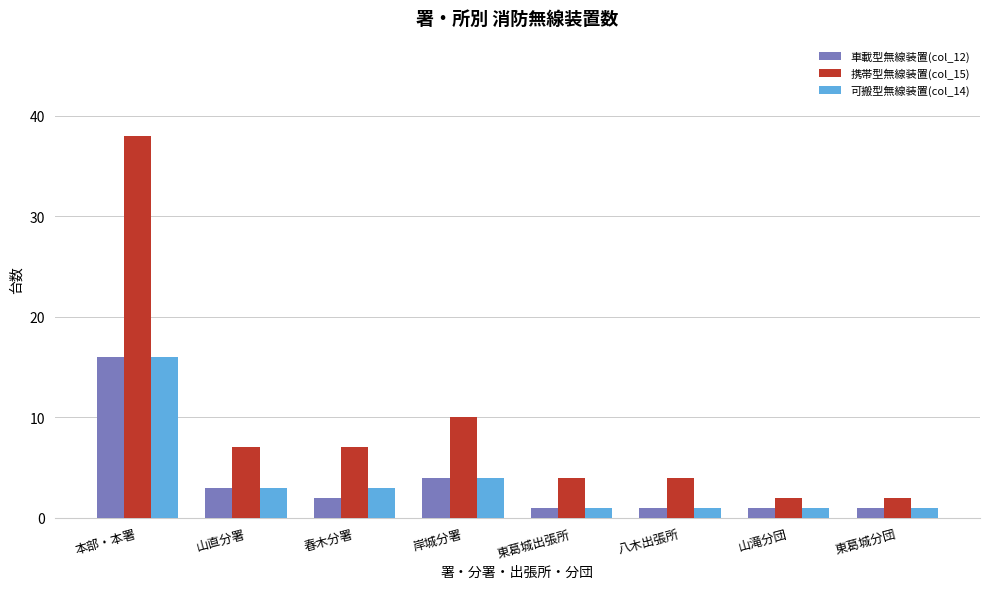

How many data points in 車載型無線装置(col_12) are less than 2?

4